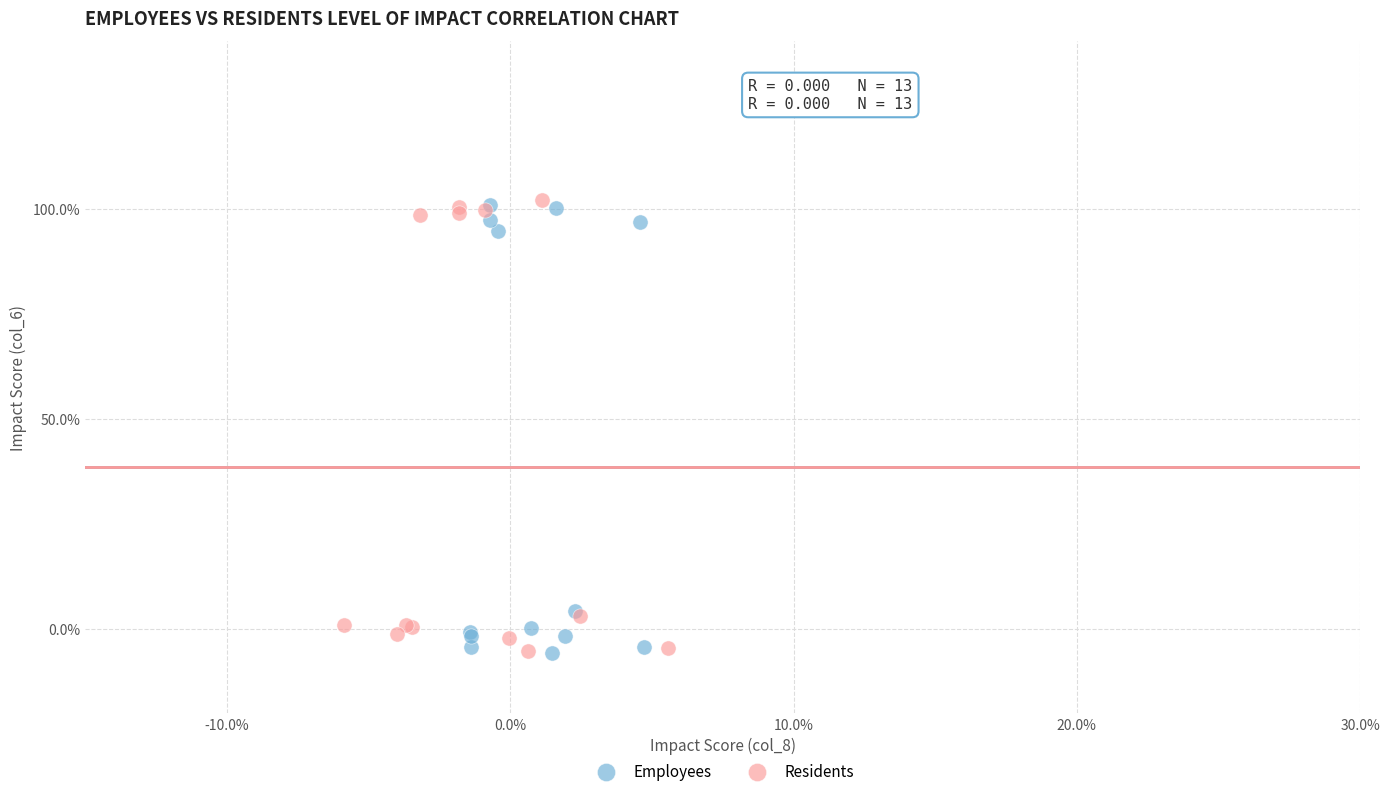

What are all the series names shown in the legend?

Employees, Residents